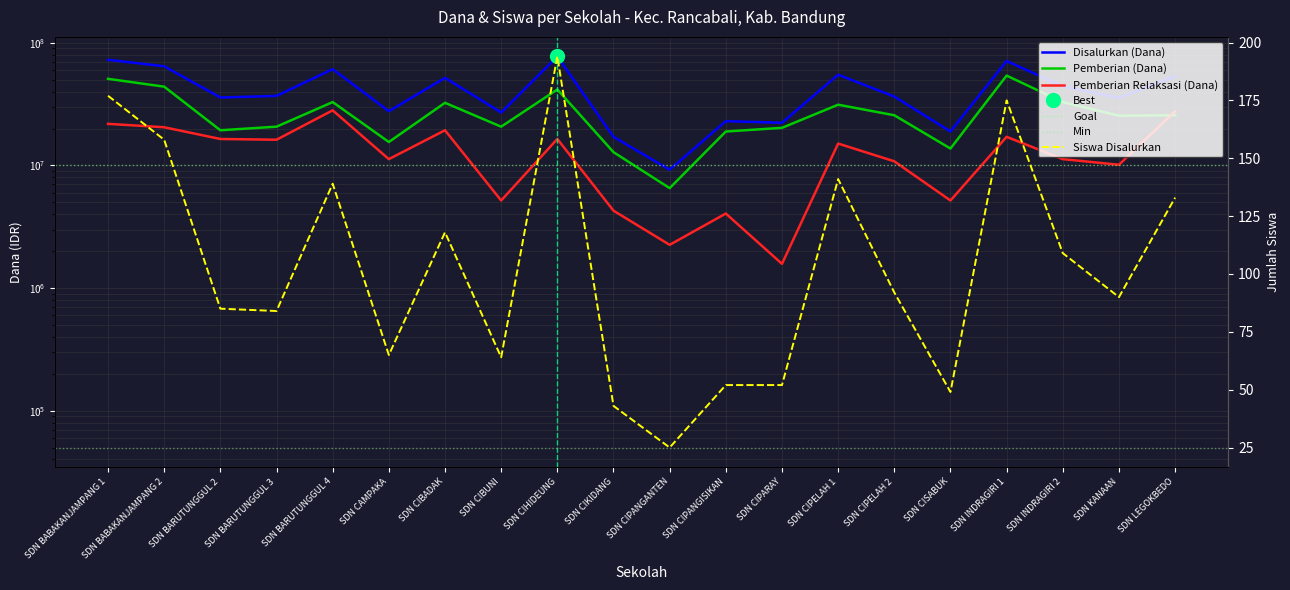

True or false: Pemberian (Dana) and Siswa Disalurkan cross at least once.

False